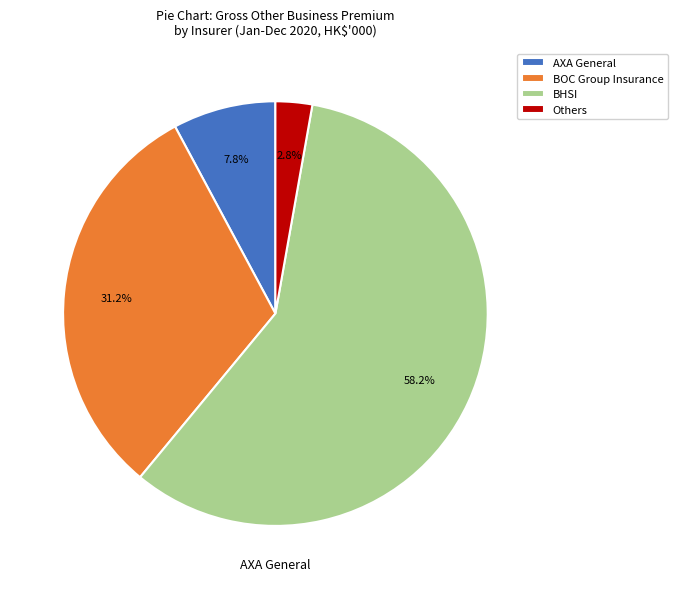

The AXA General slice represents 19% of the pie. True or false?

False